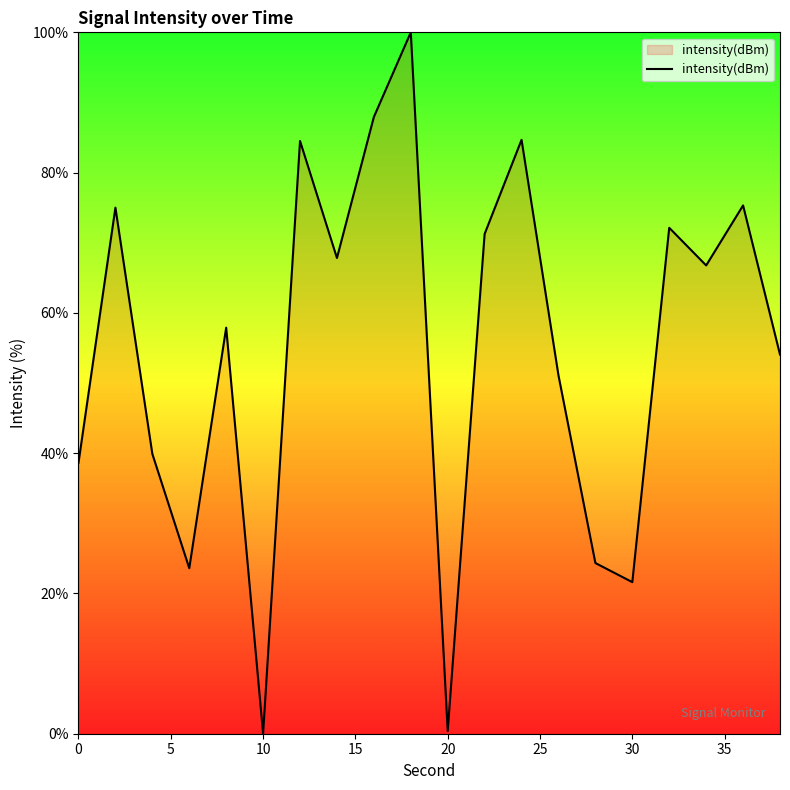

What is the maximum value shown in the chart?

100.0